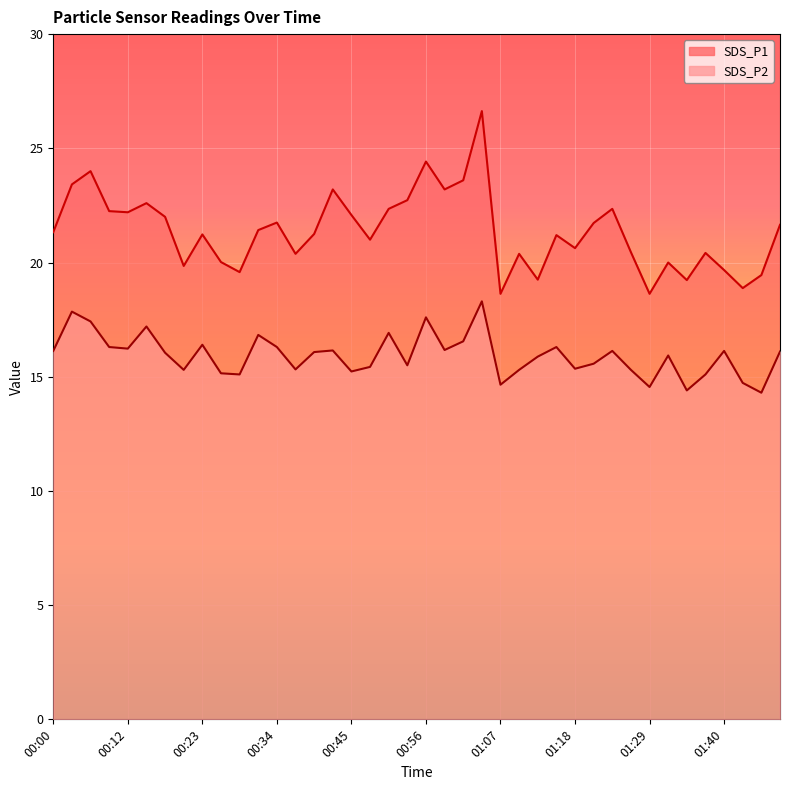

How many data points in SDS_P2 are above 16?

21